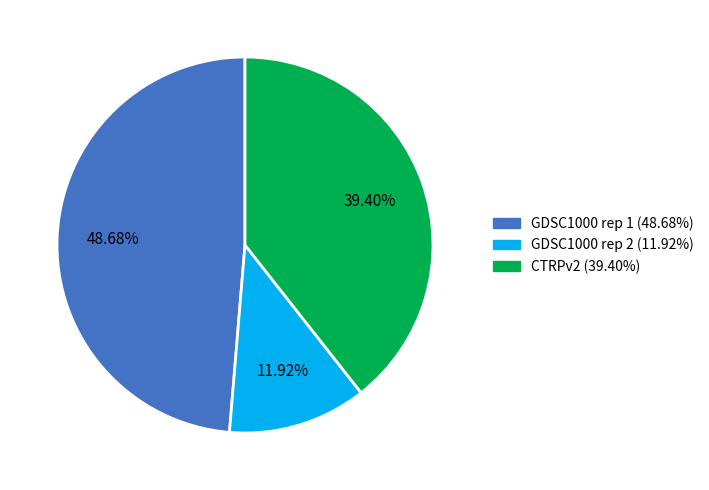

To the nearest percent, what percentage of the pie is GDSC1000 rep 1?

49%